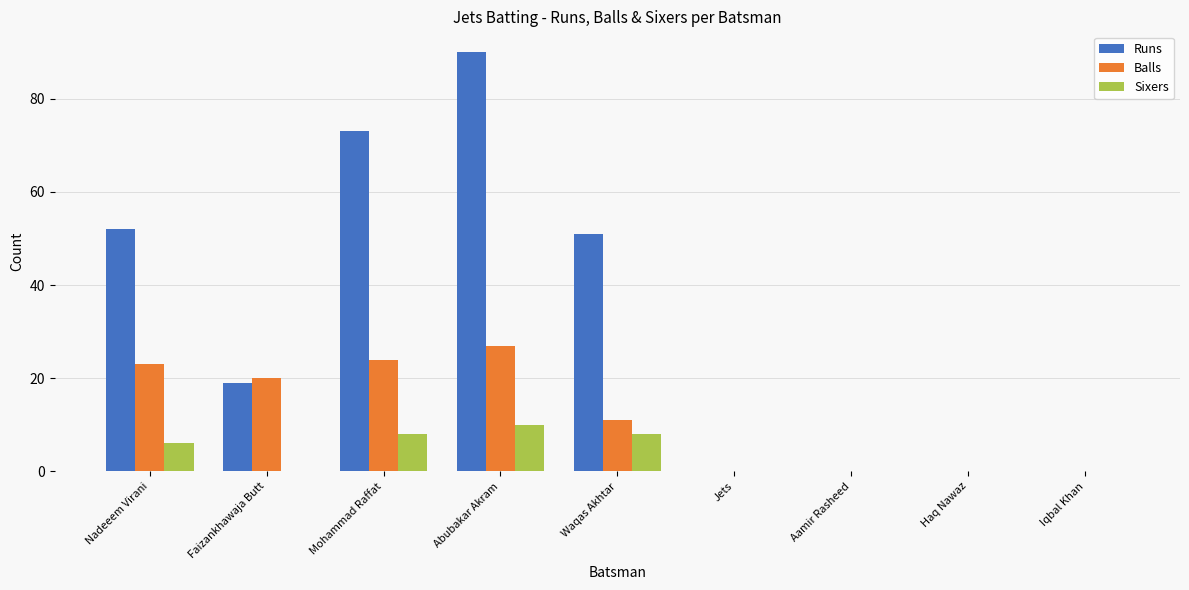

Reading left to right, list all the values displayed in this chart.

Runs: Nadeeem Virani=52	Faizankhawaja Butt=19	Mohammad Raffat=73	Abubakar Akram=90	Waqas Akhtar=51	Jets=0	Aamir Rasheed=0	Haq Nawaz=0	Iqbal Khan=0
Balls: Nadeeem Virani=23	Faizankhawaja Butt=20	Mohammad Raffat=24	Abubakar Akram=27	Waqas Akhtar=11	Jets=0	Aamir Rasheed=0	Haq Nawaz=0	Iqbal Khan=0
Sixers: Nadeeem Virani=6	Faizankhawaja Butt=0	Mohammad Raffat=8	Abubakar Akram=10	Waqas Akhtar=8	Jets=0	Aamir Rasheed=0	Haq Nawaz=0	Iqbal Khan=0